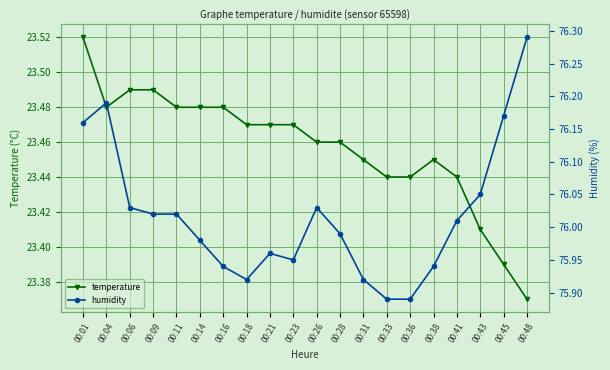

What is the sum of the humidity values at 00:09 and 00:21?

152.0